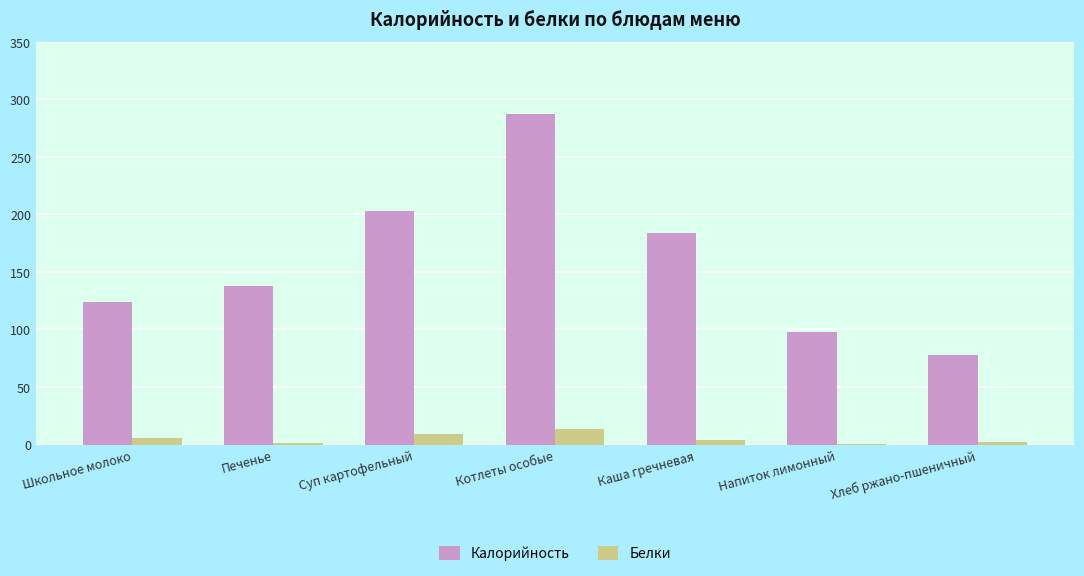

The value of Калорийность at Котлеты особые is 385.6. True or false?

False